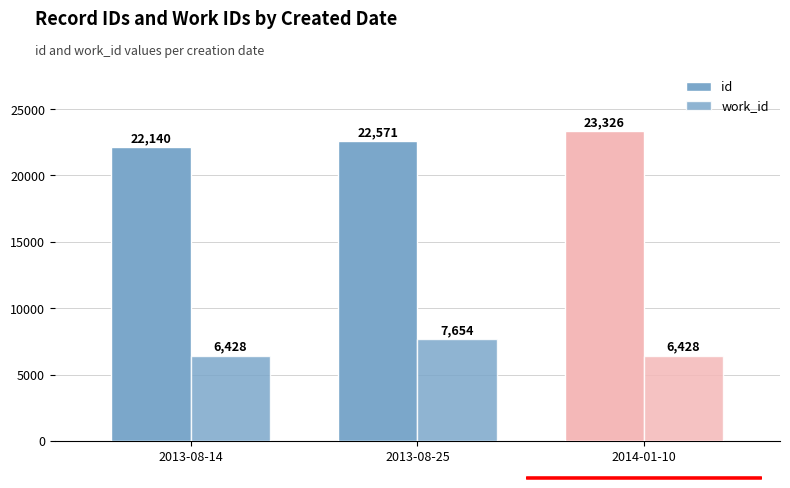

How many groups of bars are there?

3